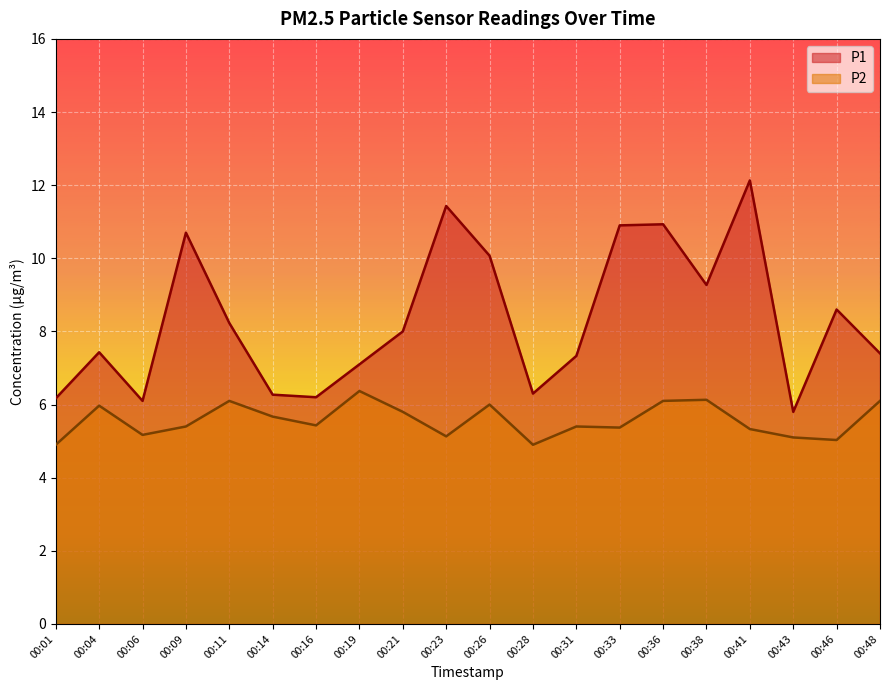

Reading right to left, list all the values displayed in this chart.

P1: 7.4	8.6	5.8	12.1	9.3	10.9	10.9	7.3	6.3	10.1	11.4	8.0	7.1	6.2	6.3	8.2	10.7	6.1	7.4	6.2
P2: 6.1	5.0	5.1	5.3	6.1	6.1	5.4	5.4	4.9	6.0	5.1	5.8	6.4	5.4	5.7	6.1	5.4	5.2	6.0	4.9